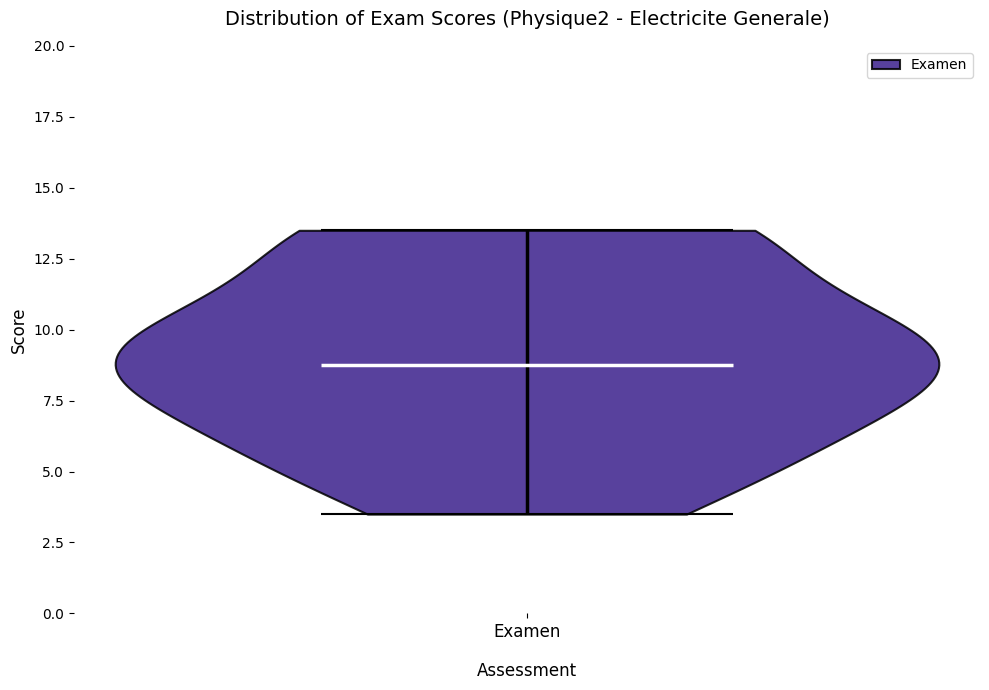

What is the highest point the violin for Examen reaches on the y-axis? The values are not printed on the chart, so give them approximately, as read against the axis.

13.5